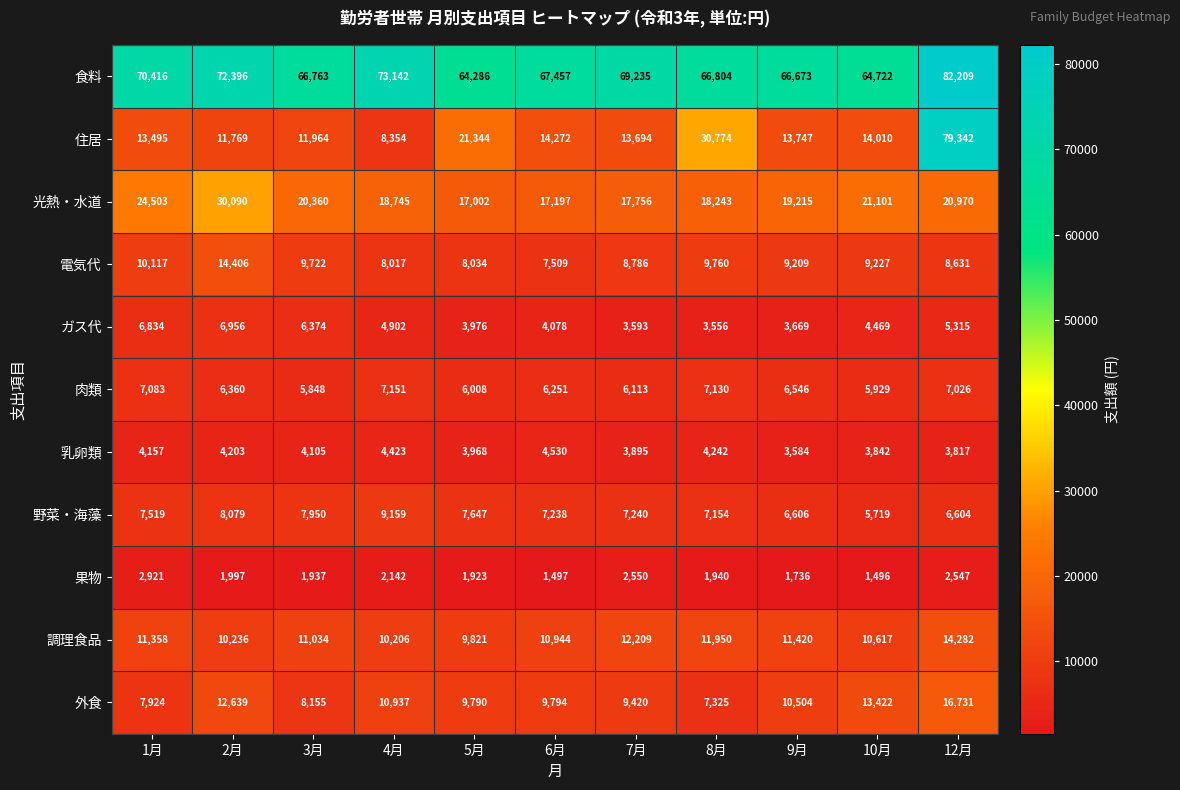

The 調理食品 series shows 16088 at 4月. True or false?

False